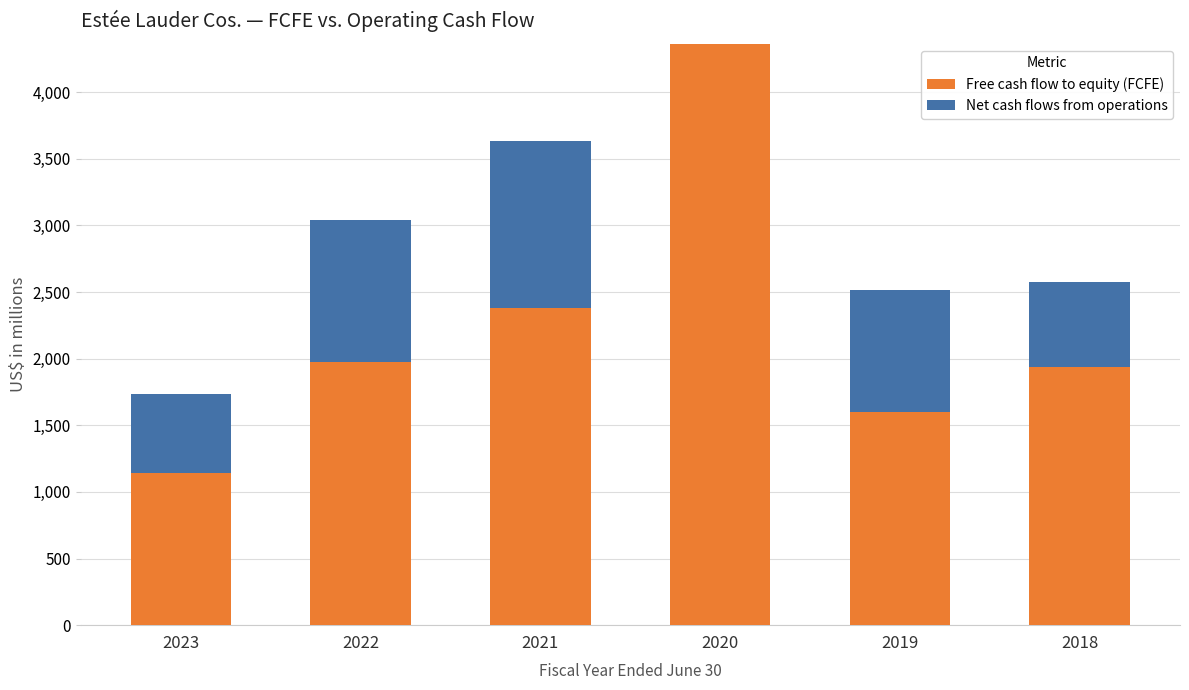

Is it true that Free cash flow to equity (FCFE) equals 2004 at 2023?

False